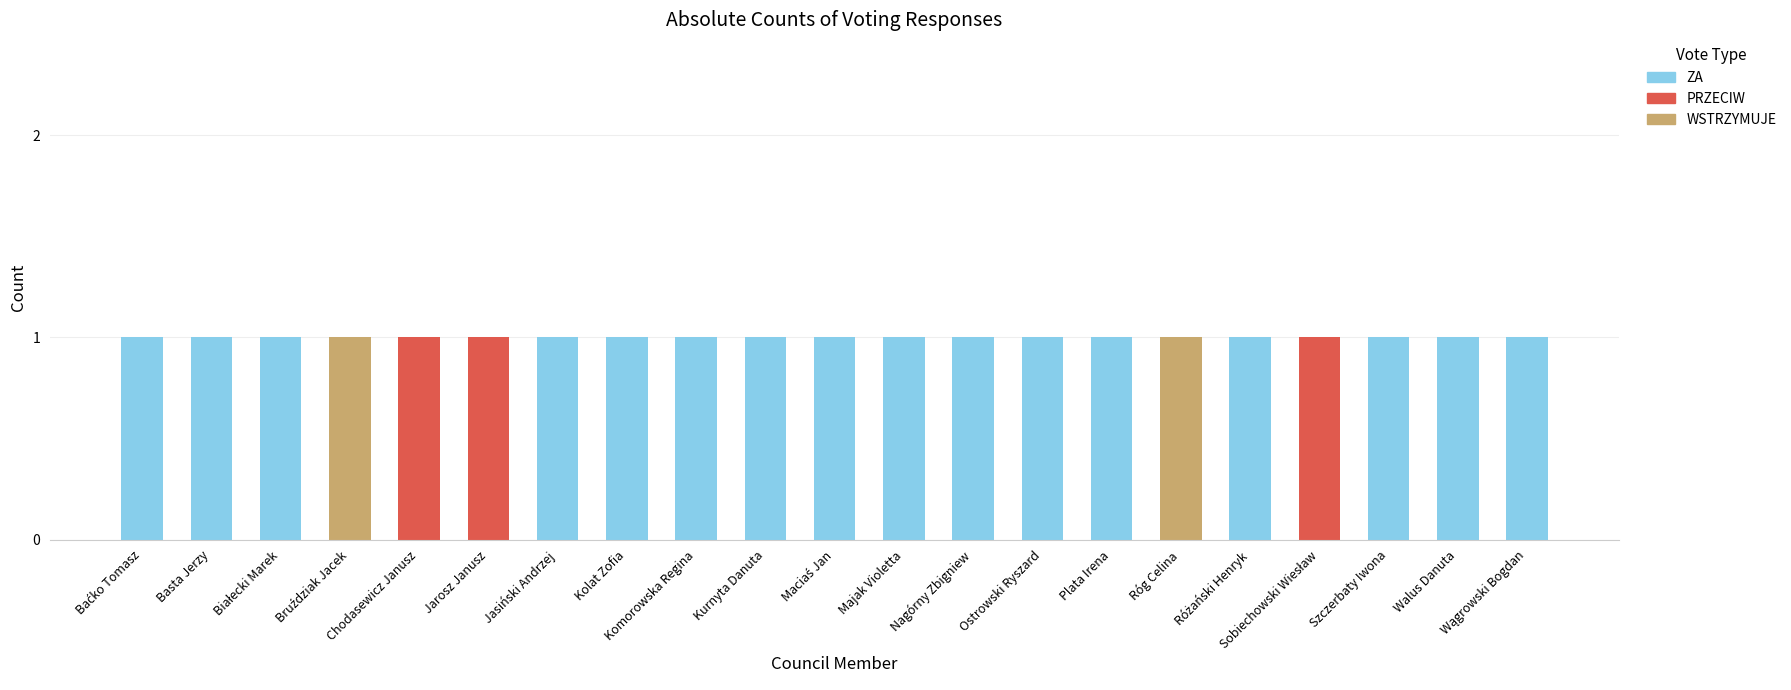

What is the sum of all ZA values?

16